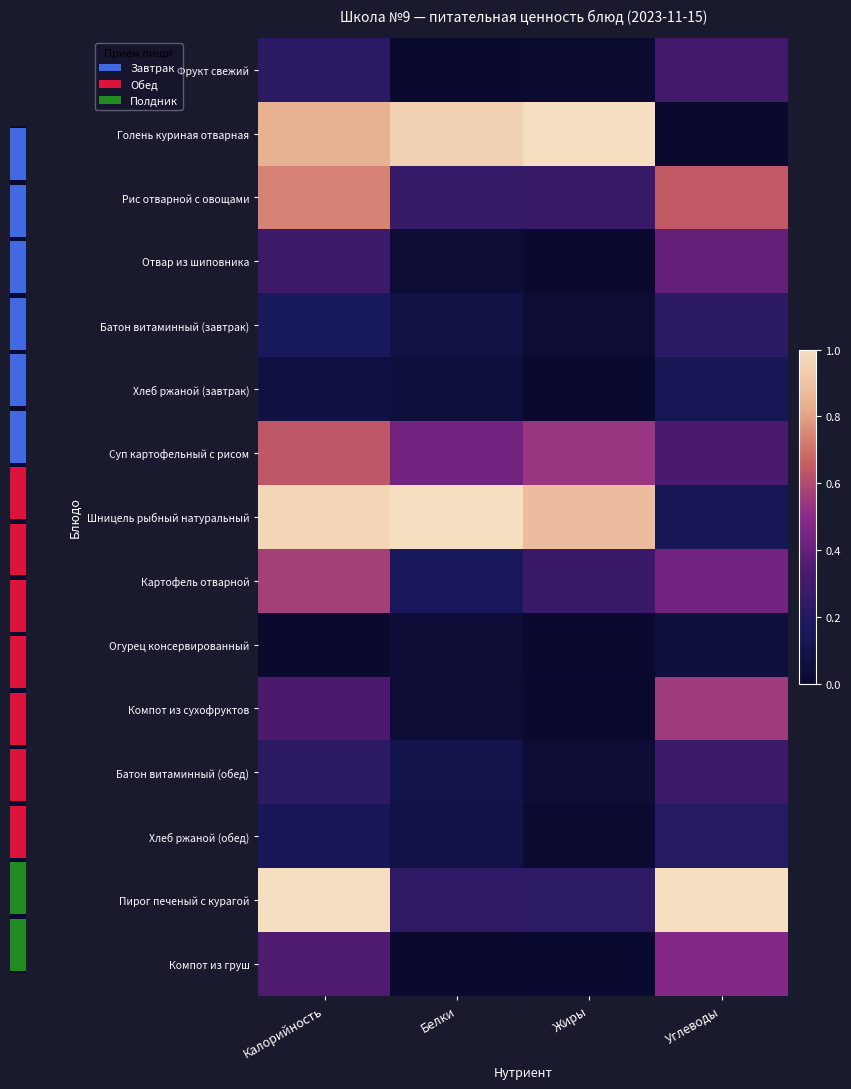

At which label does Батон витаминный (обед) reach its peak?

Углеводы